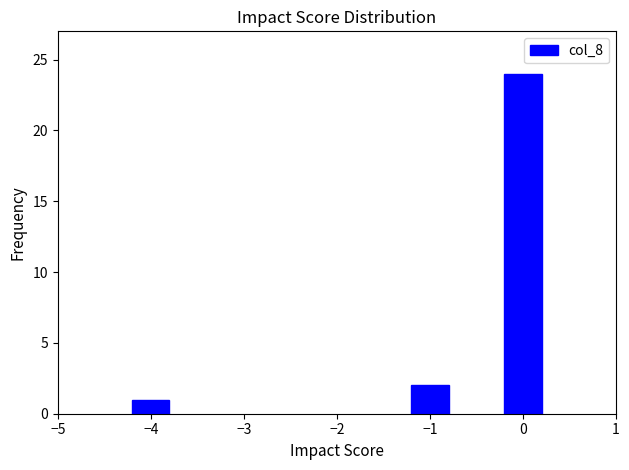

Reading left to right, what are all the values shown in this chart?

1	2	24